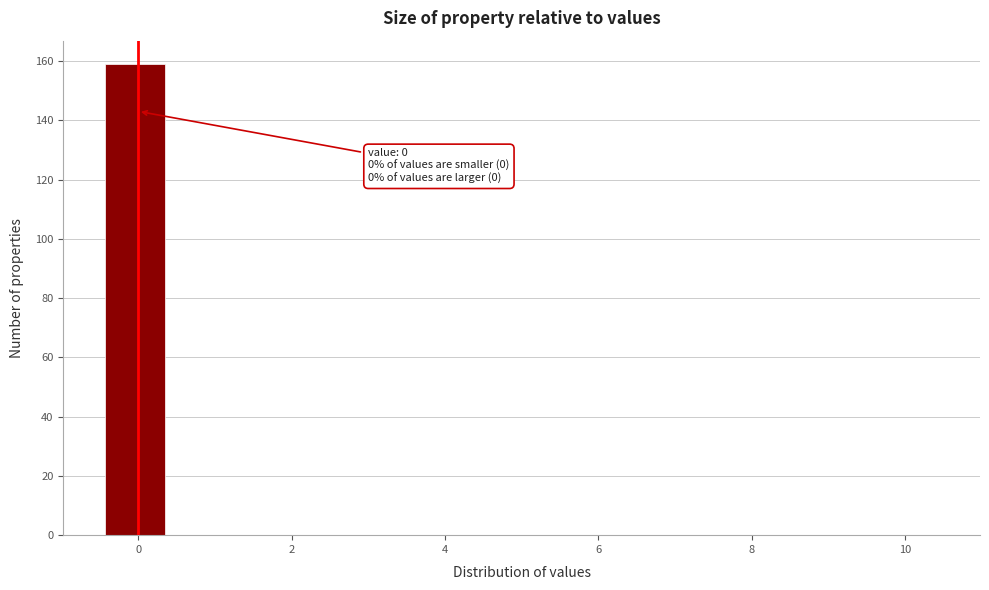

Over which range of the x-axis is the bar tallest?

-0.4 to 0.4